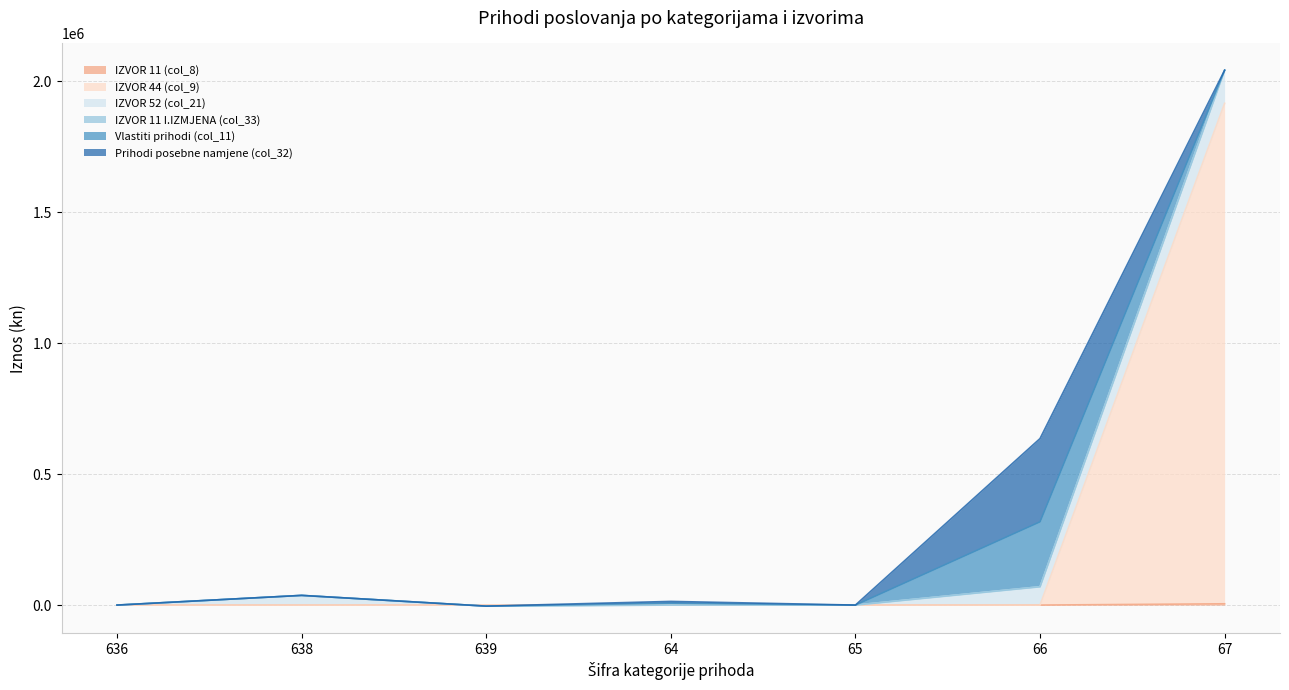

Reading right to left, list all the values displayed in this chart.

IZVOR 11 (col_8): 67=4900	66=0	65=0	64=0	639=0	638=0	636=0
IZVOR 44 (col_9): 67=1911600	66=0	65=0	64=0	639=0	638=0	636=0
IZVOR 52 (col_21): 67=126400	66=70000	65=0	64=0	639=-4011	638=37000	636=0
IZVOR 11 I.IZMJENA (col_33): 67=0	66=0	65=0	64=0	639=0	638=0	636=0
Vlastiti prihodi (col_11): 67=0	66=248000	65=0	64=7000	639=0	638=0	636=0
Prihodi posebne namjene (col_32): 67=0	66=318000	65=0	64=7000	639=0	638=0	636=0